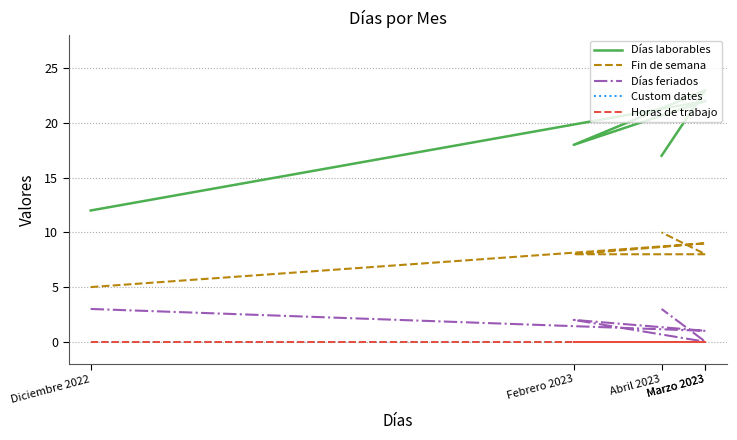

List the series in order of their peak value, lowest first.

Custom dates, Horas de trabajo, Días feriados, Fin de semana, Días laborables